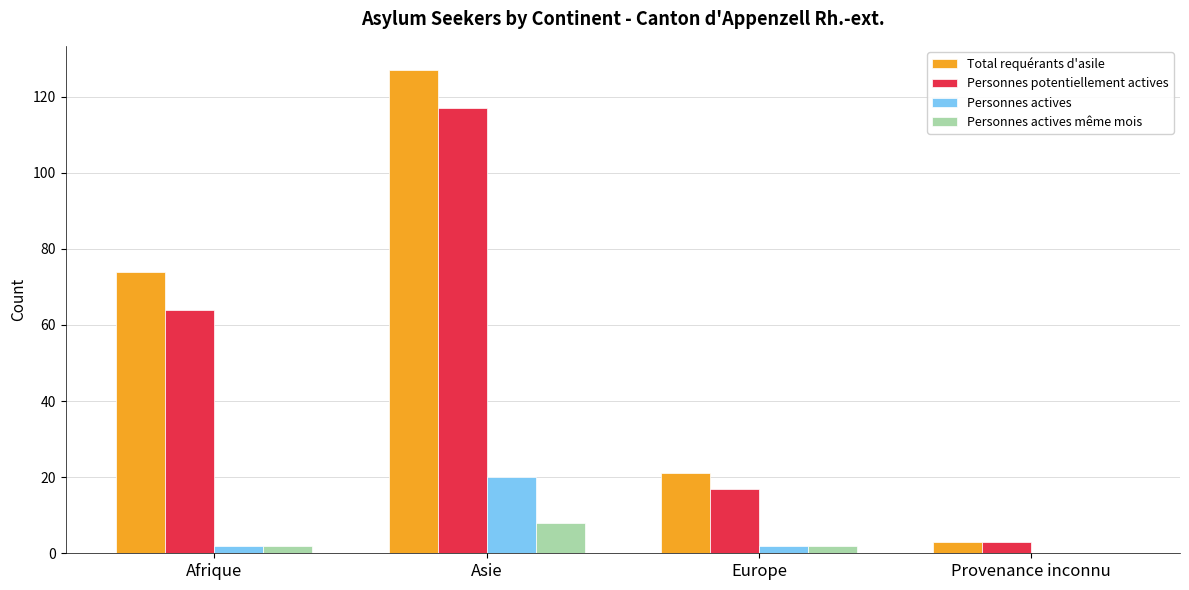

What are all the series names shown in the legend?

Total requérants d'asile, Personnes potentiellement actives, Personnes actives, Personnes actives même mois